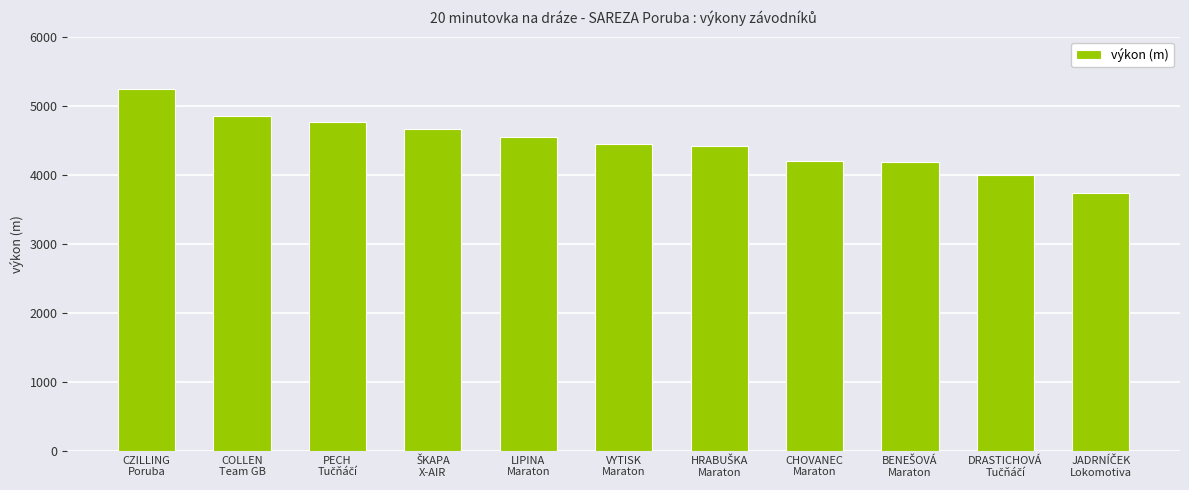

What is the minimum value shown in the chart?

3740